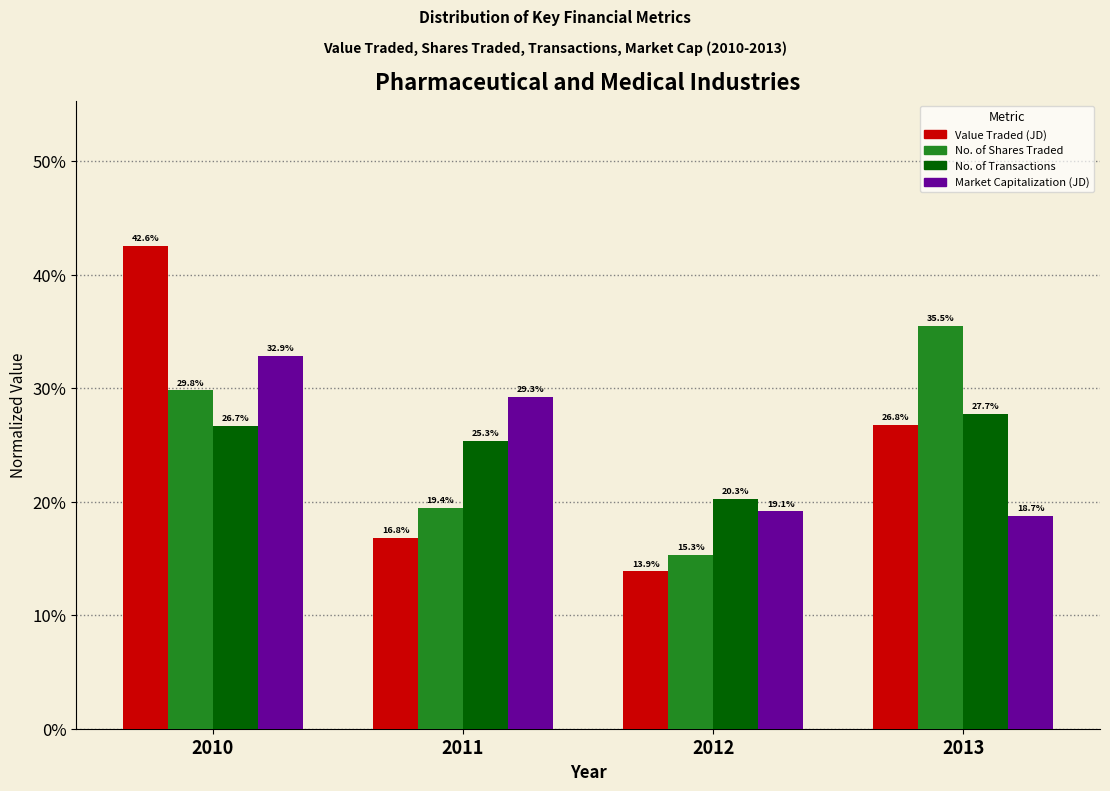

Reading right to left, what are all the values shown in this chart?

Value Traded (JD): 26.8	13.9	16.8	42.6
No. of Shares Traded: 35.5	15.3	19.4	29.8
No. of Transactions: 27.7	20.3	25.3	26.7
Market Capitalization (JD): 18.7	19.1	29.3	32.9